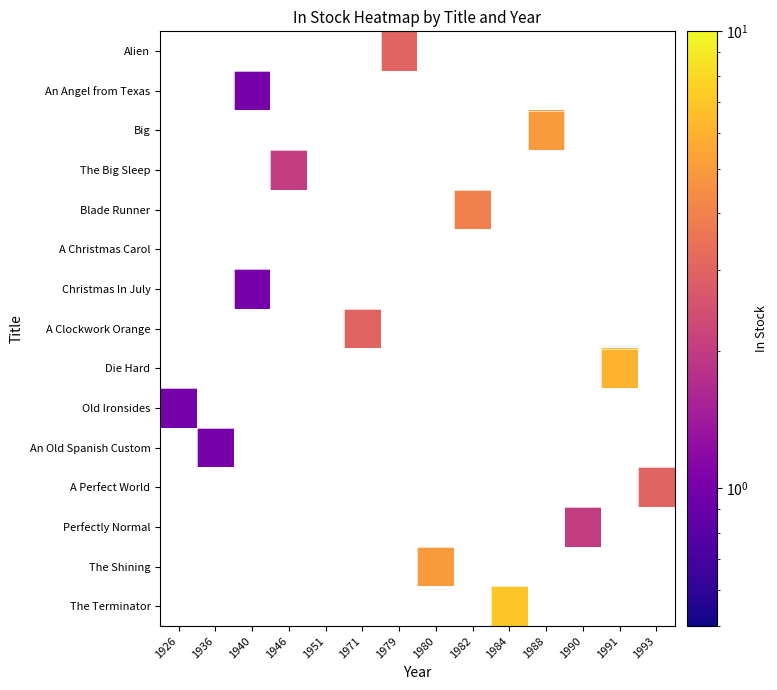

What is the minimum value shown in the chart?

1.0